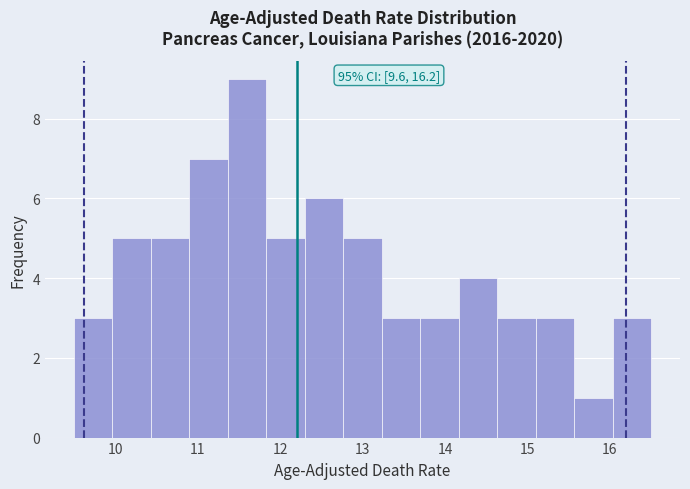

Which range on the x-axis has the tallest bar?

11.4 to 11.8